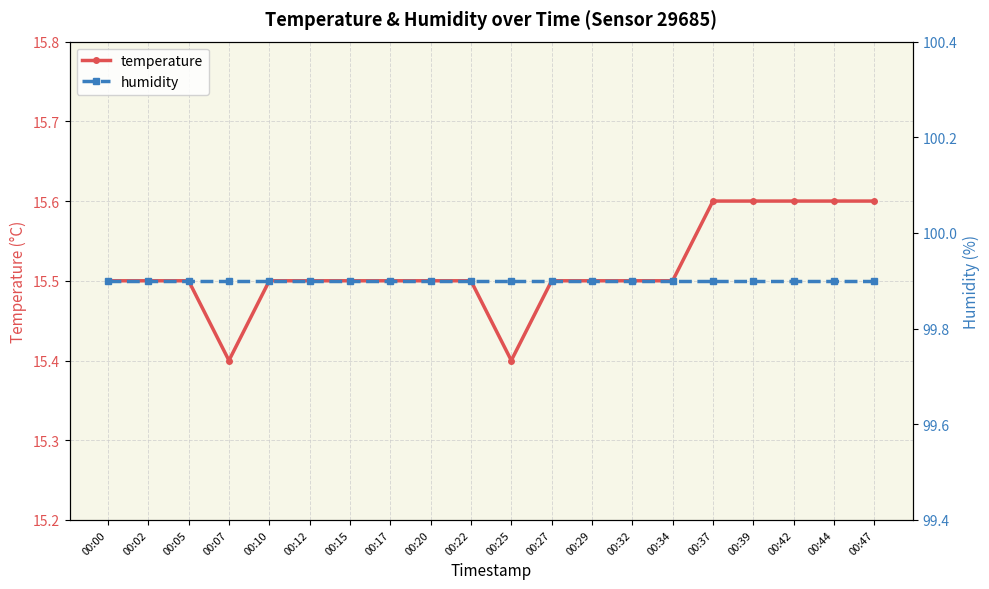

What is the value of the humidity point at the 14th from the left?

99.9